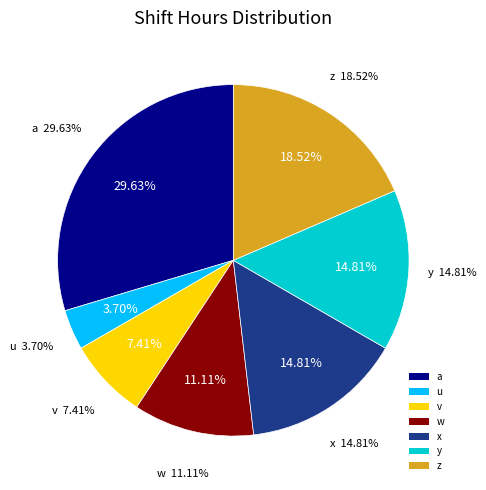

Count the number of slices in the pie.

7